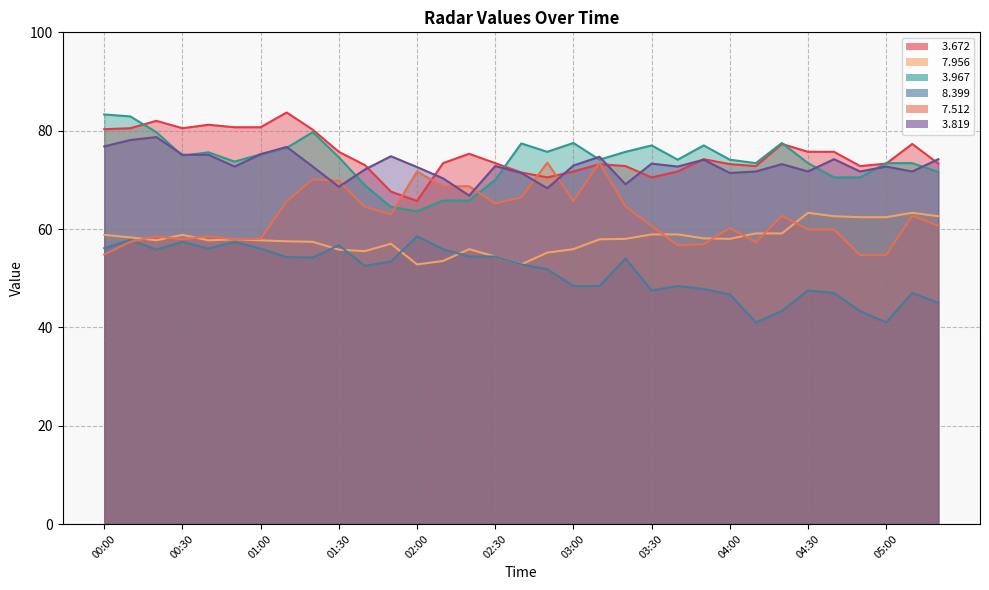

At 02:10, list the series in order from largest to smallest.

  3.672,   3.819,   7.512,   3.967,   8.399,   7.956